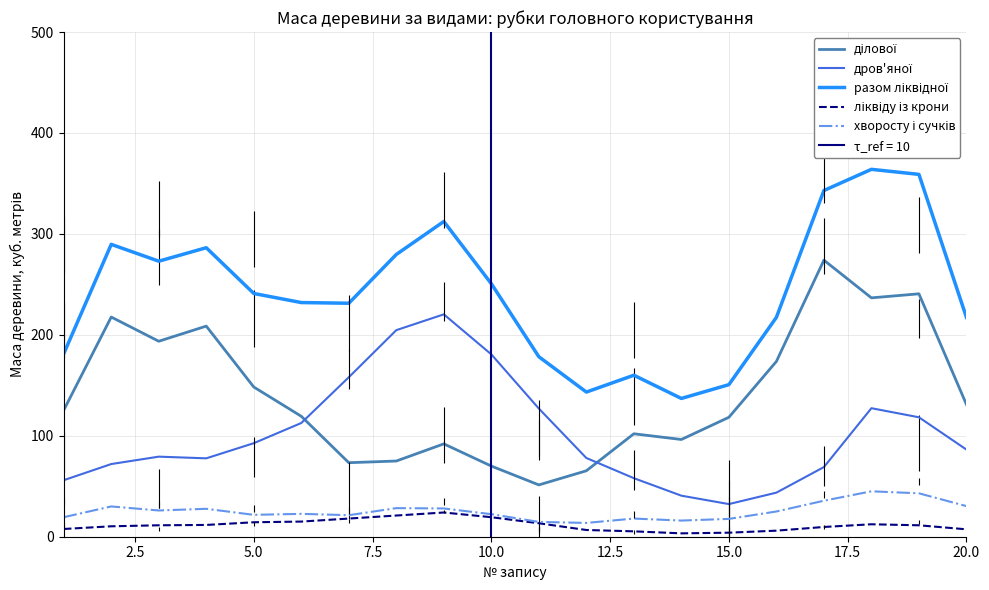

The value of хворосту і сучків at 20.0 is 28.0. True or false?

True